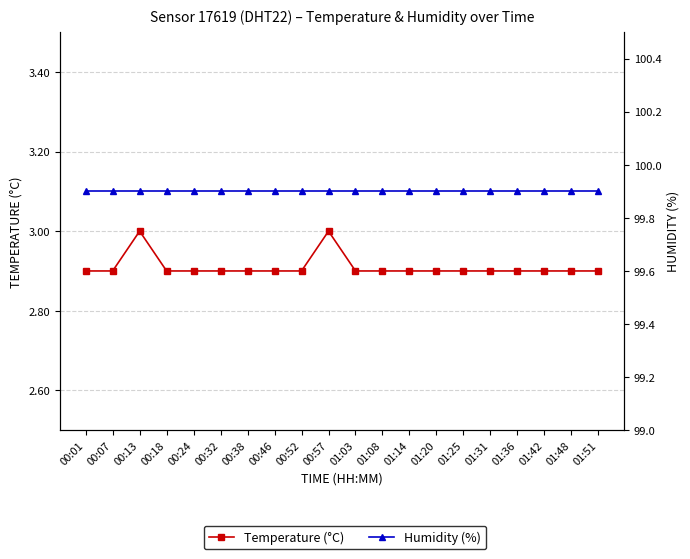

Rank the series by their average value, from lowest to highest.

temperature, humidity